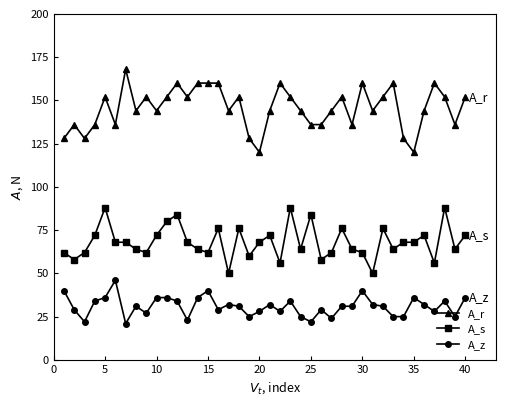

True or false: A_r has more than 0 points higher than both neighbors.

True